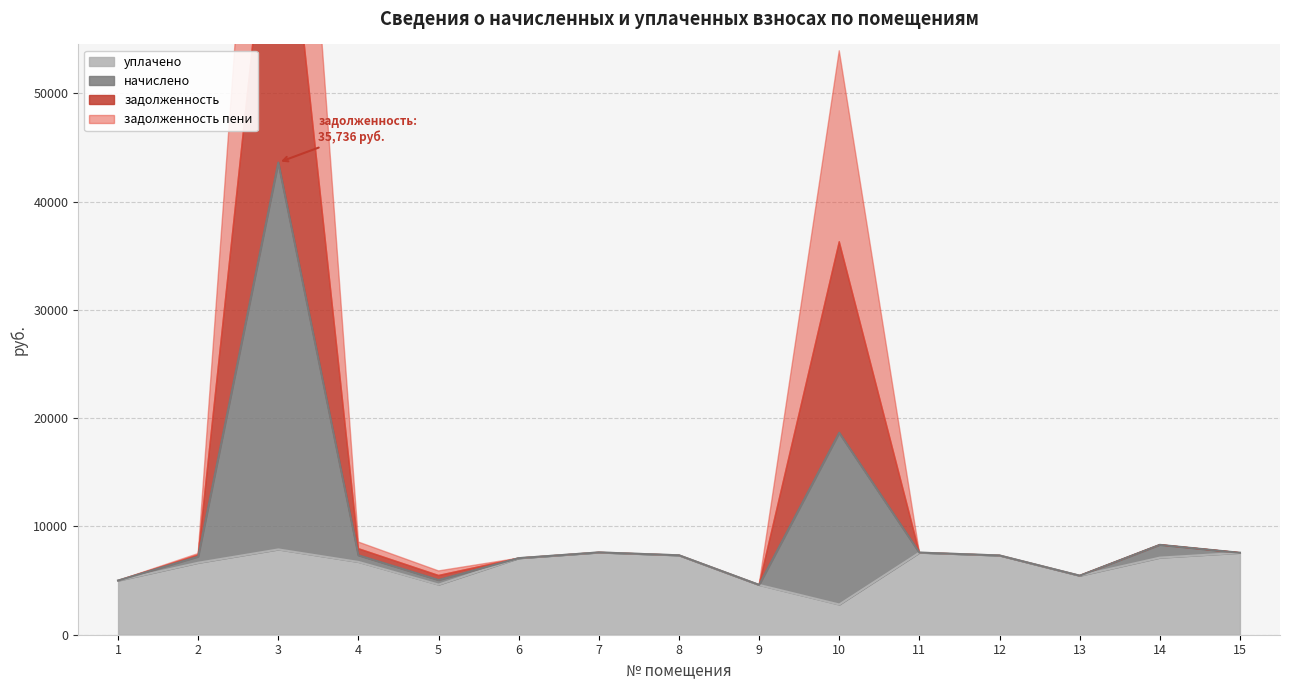

Count the number of categories in the chart.

15